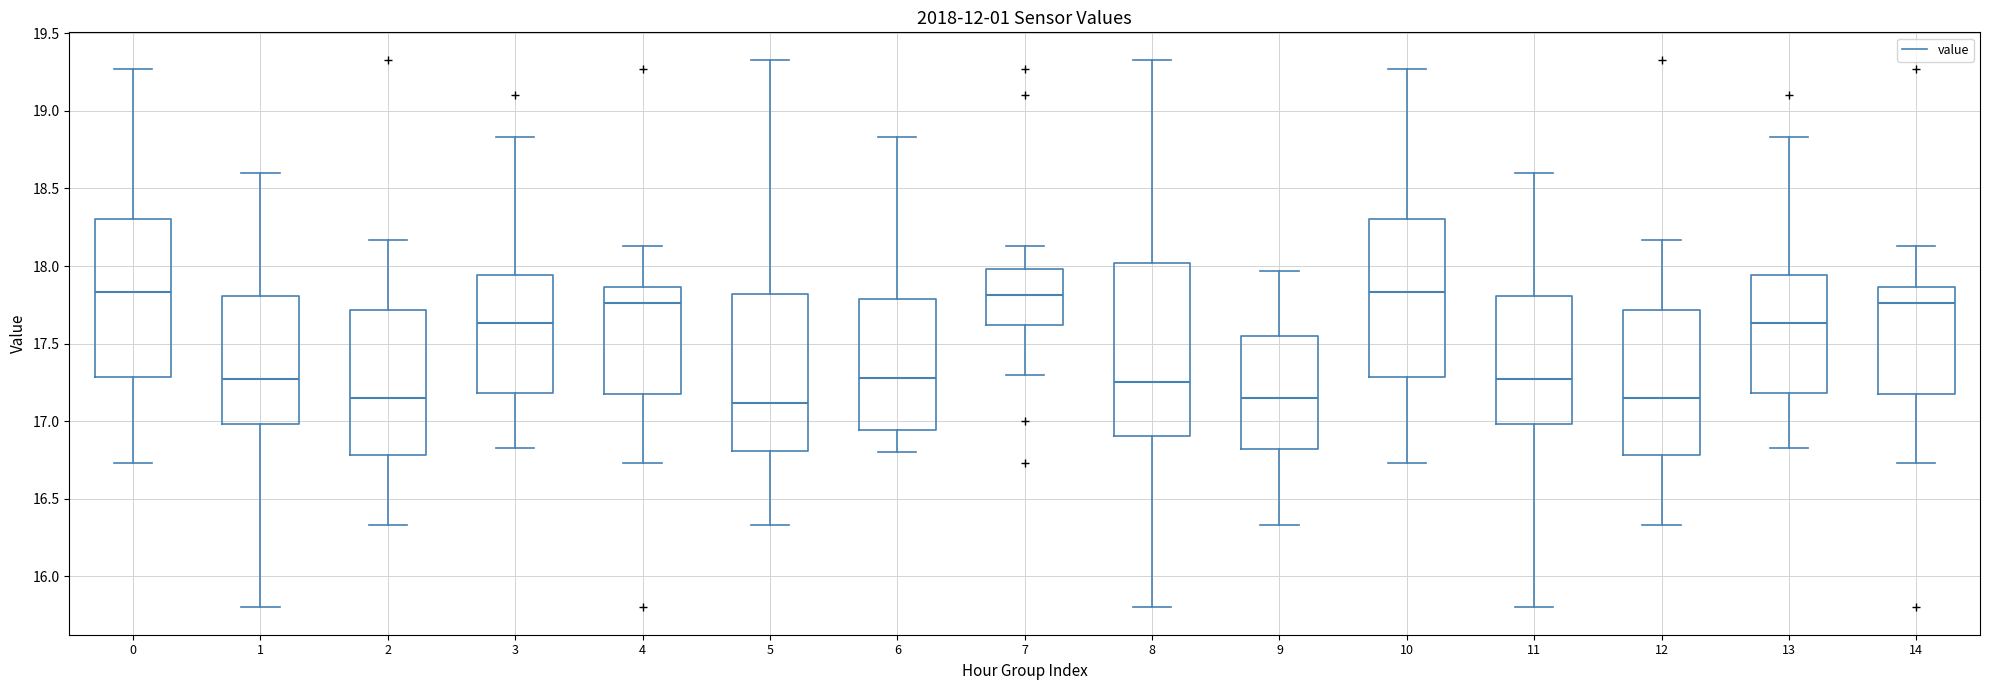

Where does the lower whisker of the box at x = 14 end on the y-axis? The values are not printed on the chart, so give them approximately, as read against the axis.

16.75